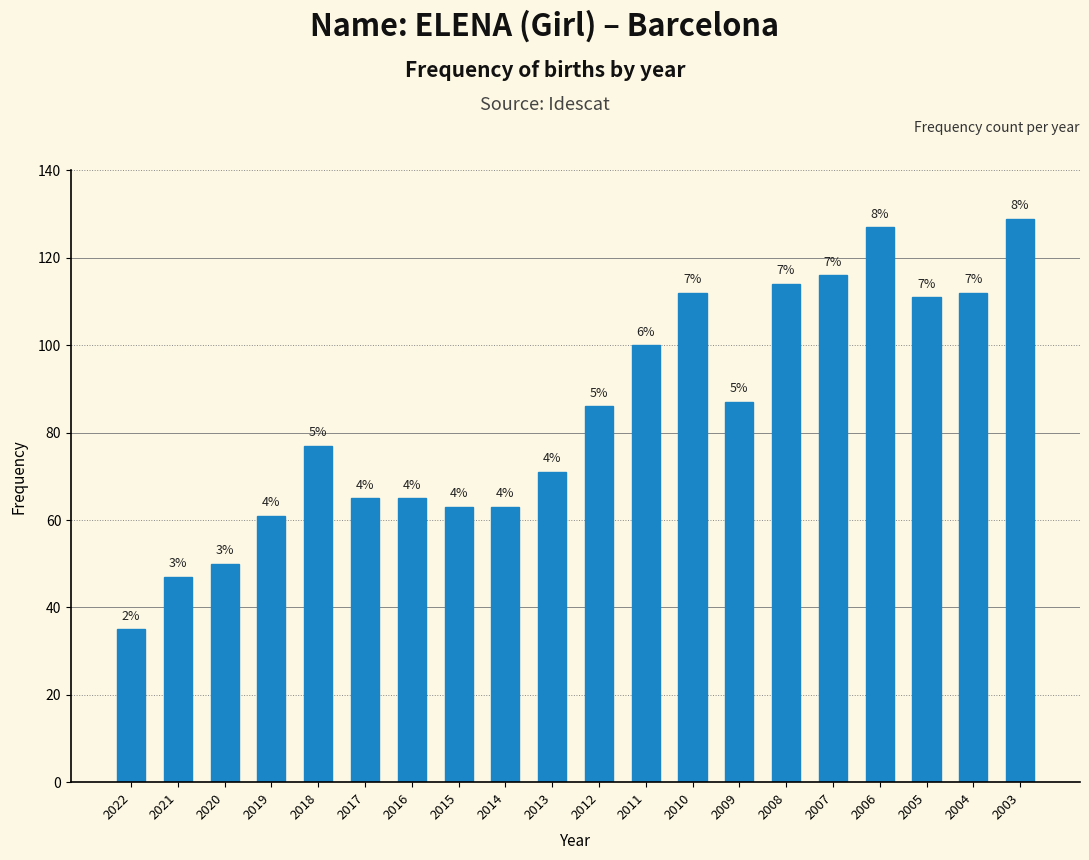

Which label corresponds to the largest value in the chart?

2003